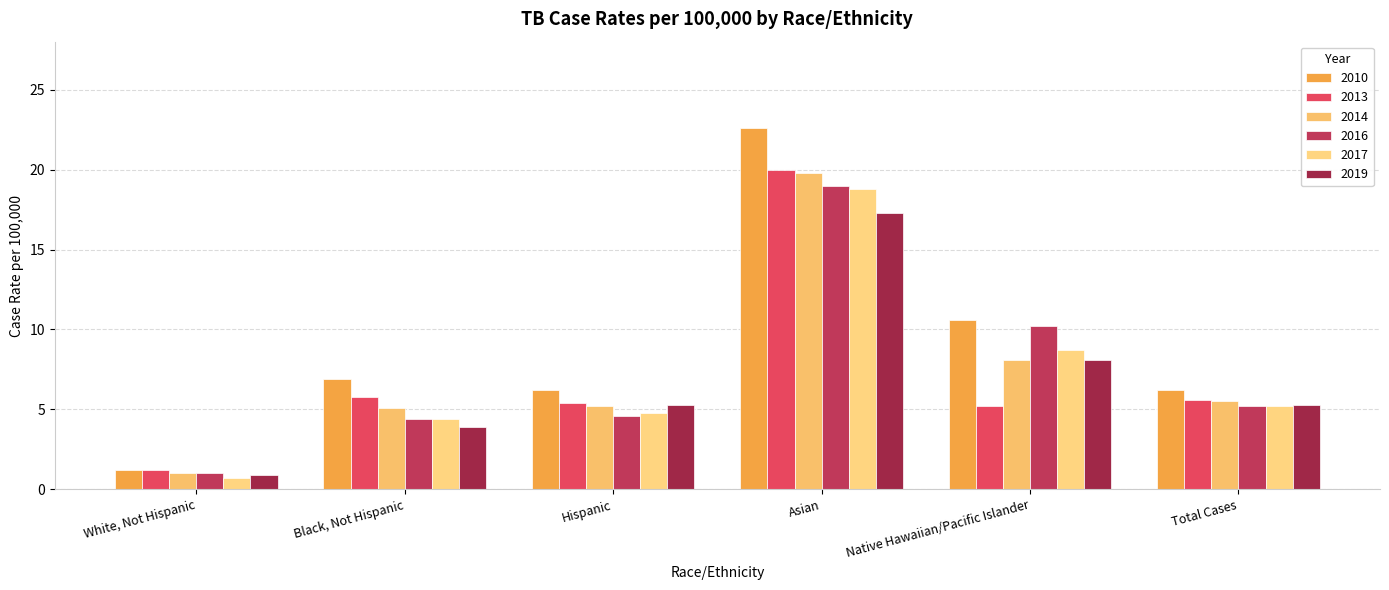

The value of 2016 at Asian is 19.0. True or false?

True